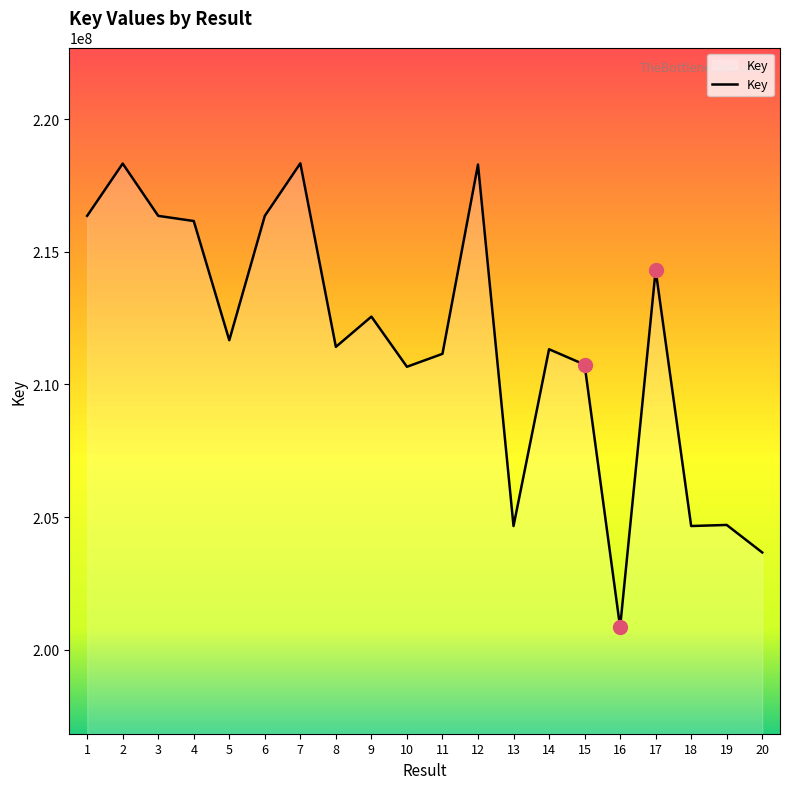

What is the difference between the second highest and minimum values?

17479318